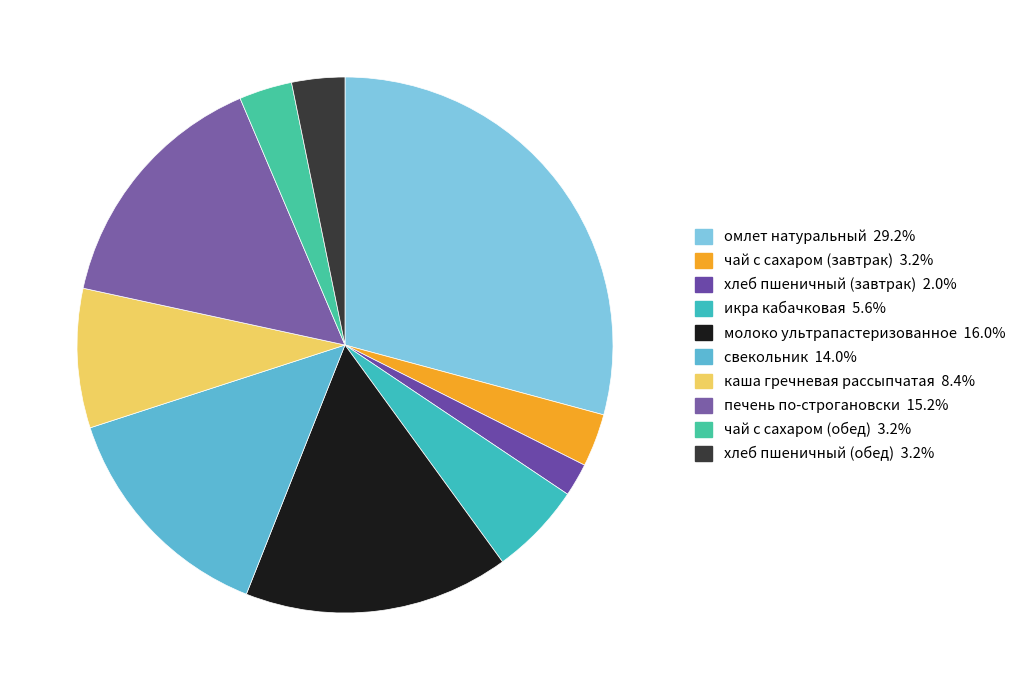

Which slice is the largest?

омлет натуральный